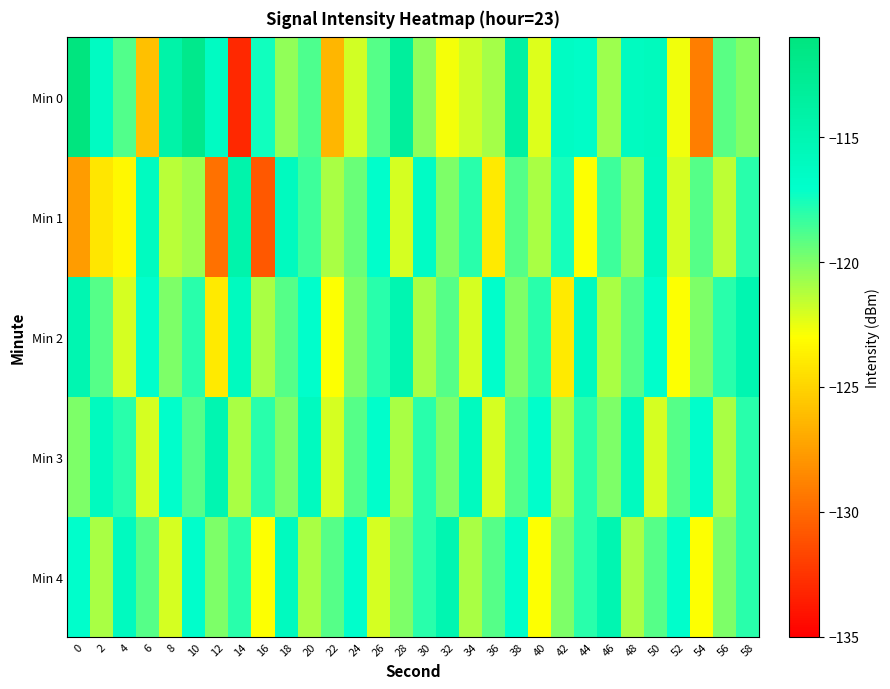

Count the number of data series in this chart.

5